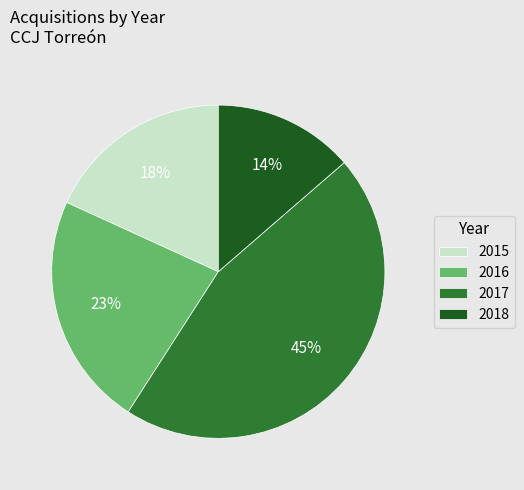

What percentage is the 2015 slice, to the nearest percent?

18%